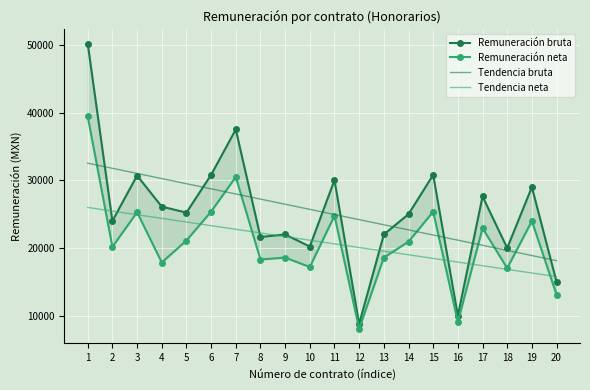

How many lines are shown in the chart?

4